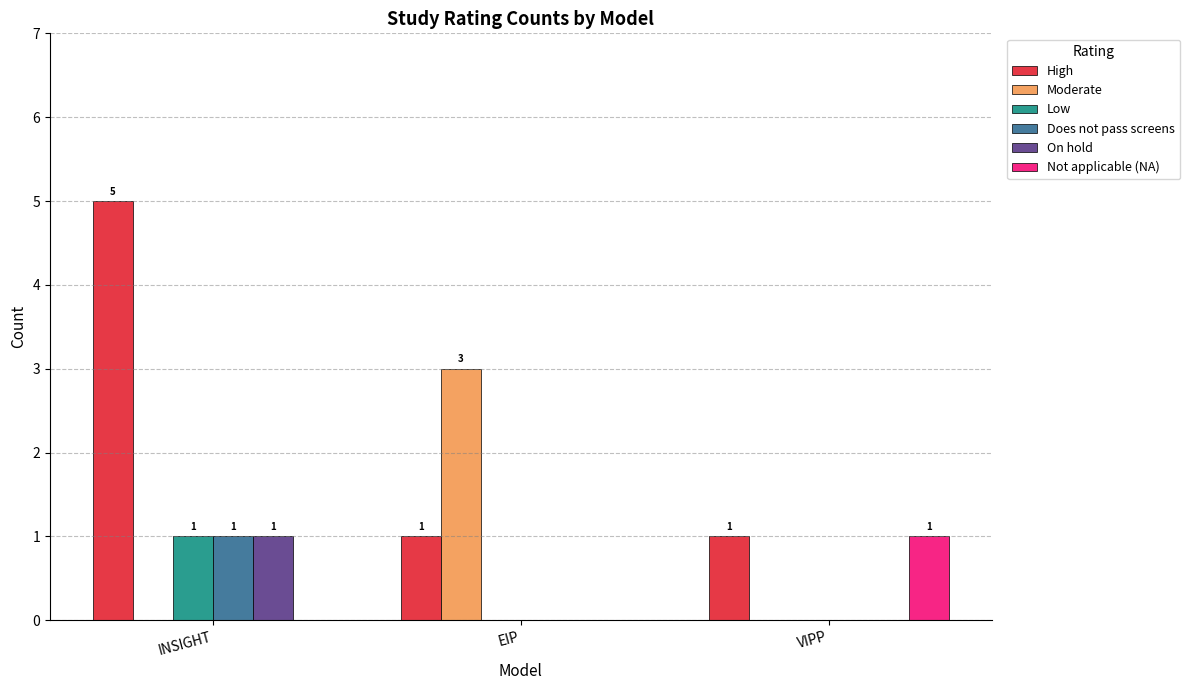

What is the total value across all series at INSIGHT?

8